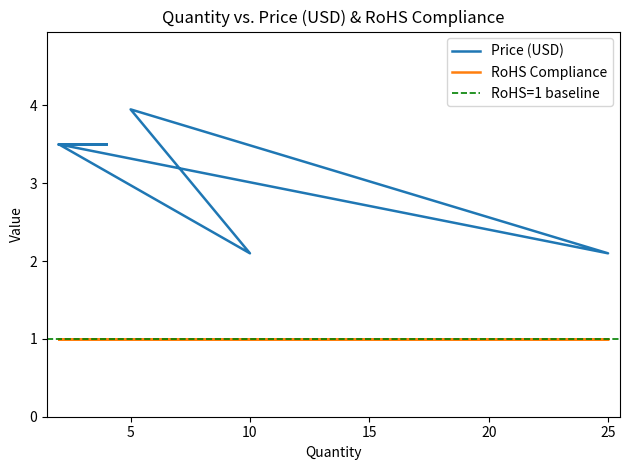

What is the difference between the maximum and minimum values?

1.9